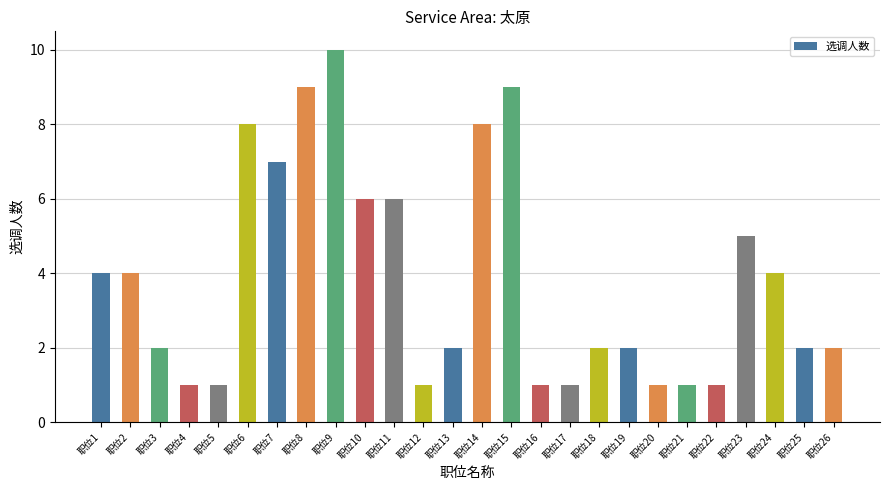

What is the value of the 16th bar from the left?

1